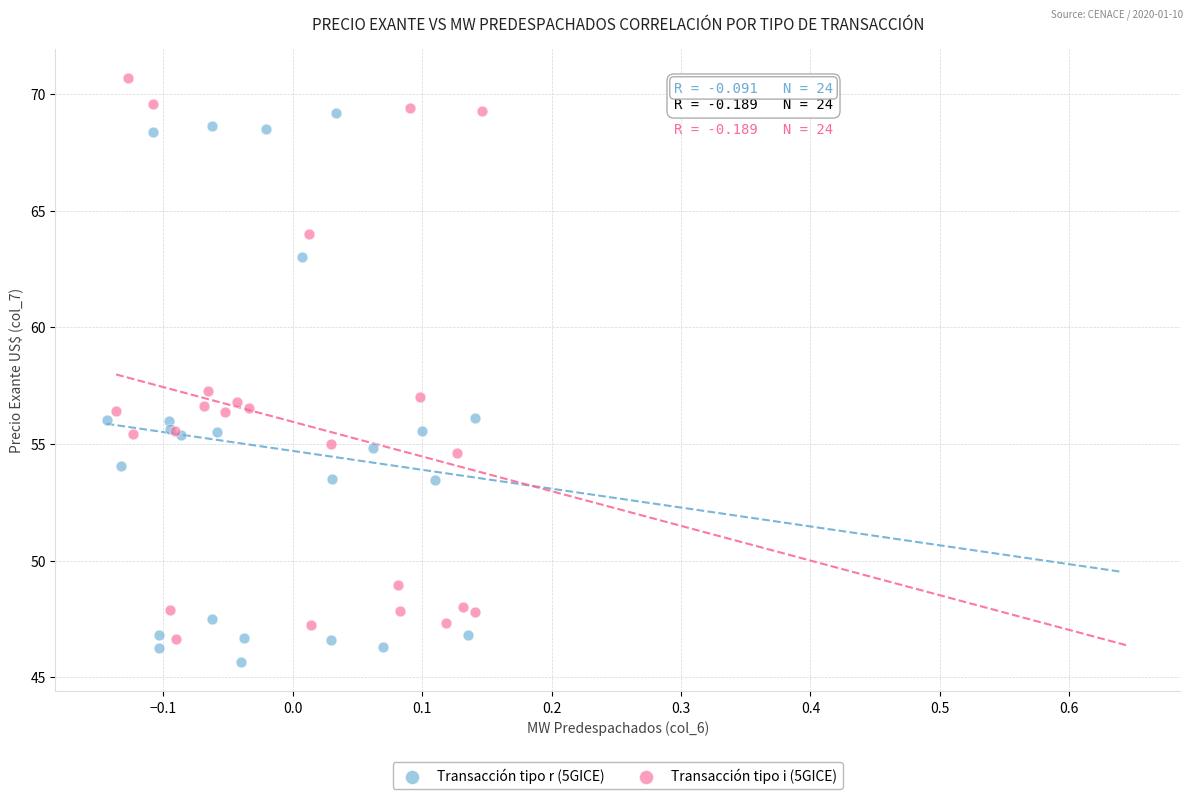

Which series contains the highest Y value?

Transacción tipo i (5GICE)